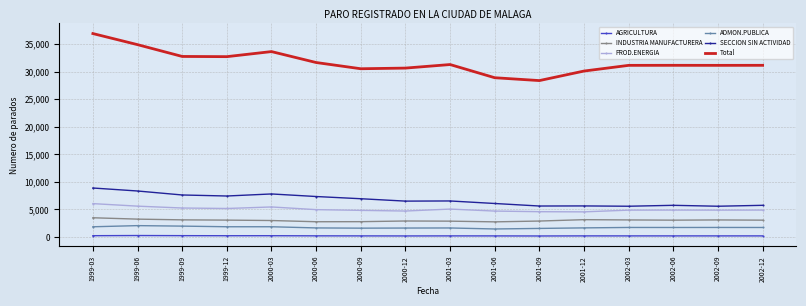

The value of Total at 2002-09 is 31133. True or false?

True